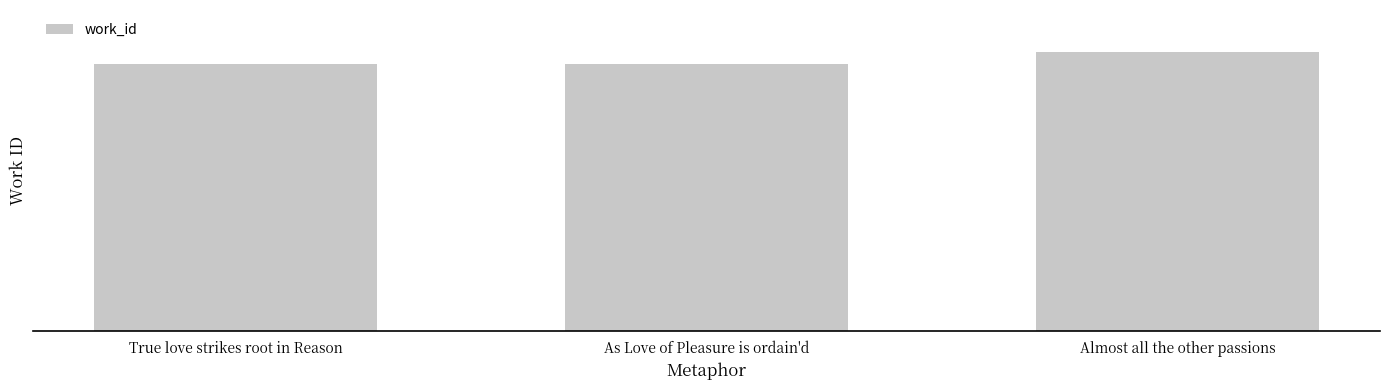

What is the change in value from True love strikes root in Reason to As Love of Pleasure is ordain'd?

+11